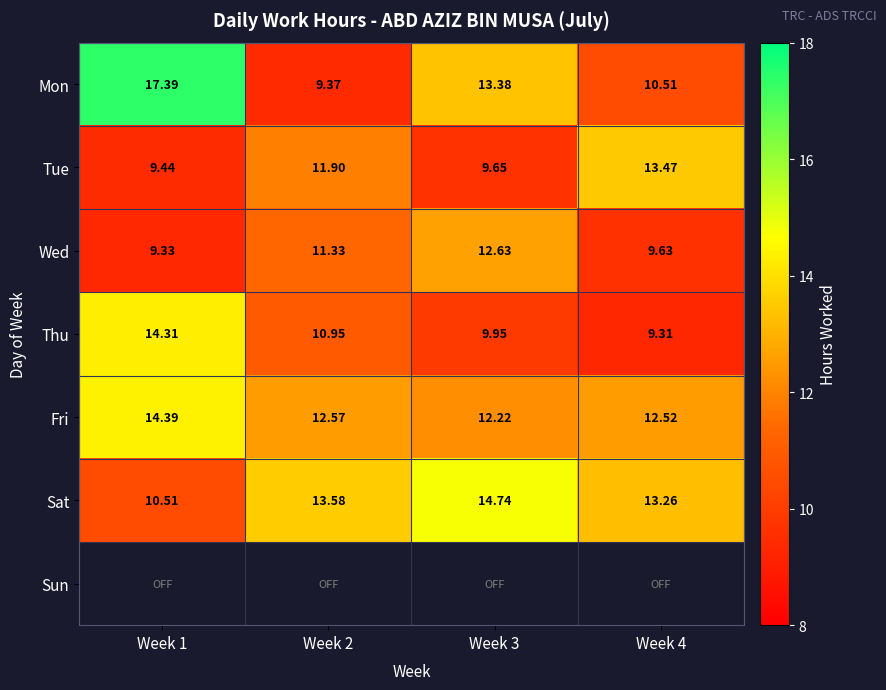

Where is Fri nearest to the value 13?

Week 2